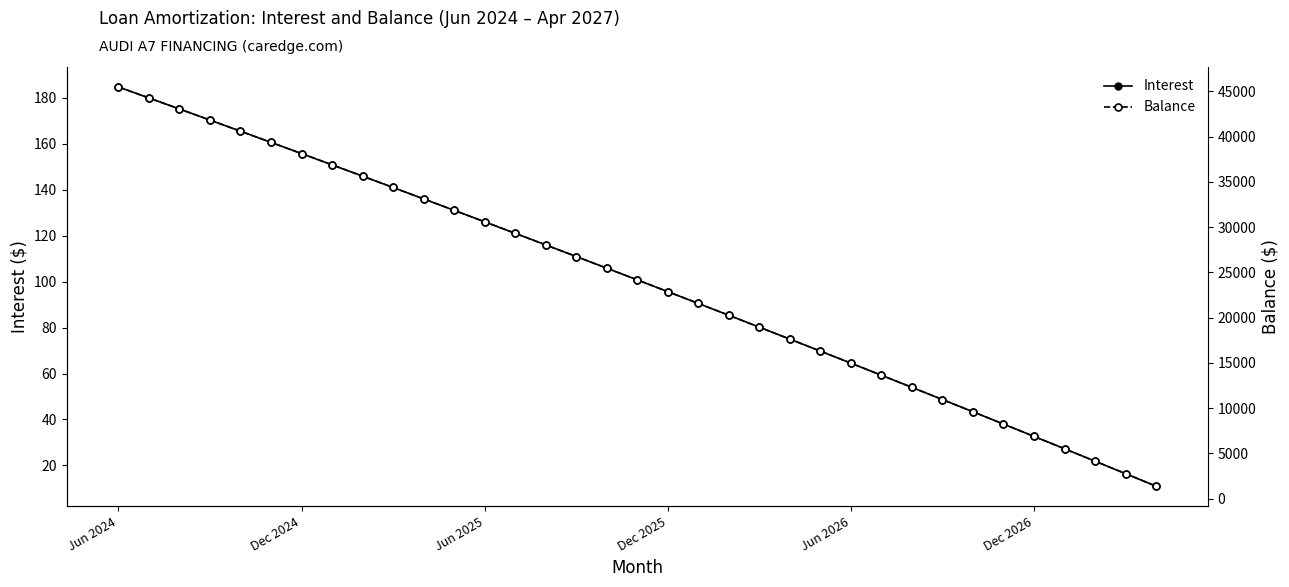

What is the approximate value of Interest at 29?

38.0